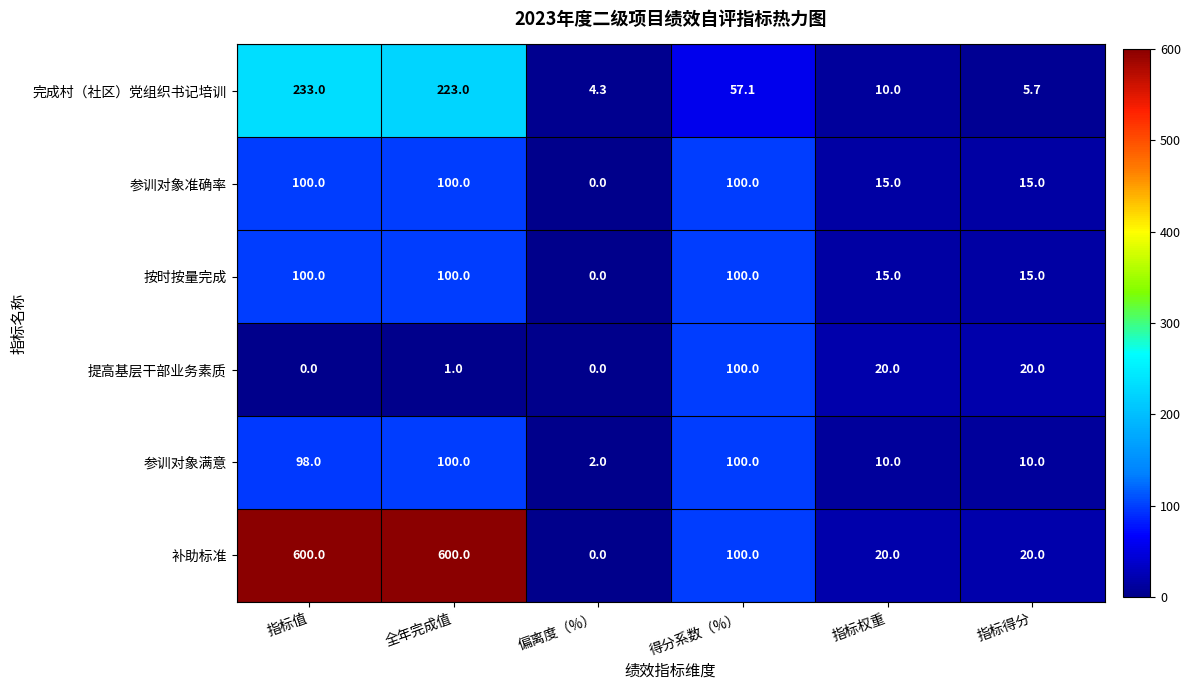

True or false: 按时按量完成 has a value of 67.0 at 得分系数（%）.

False